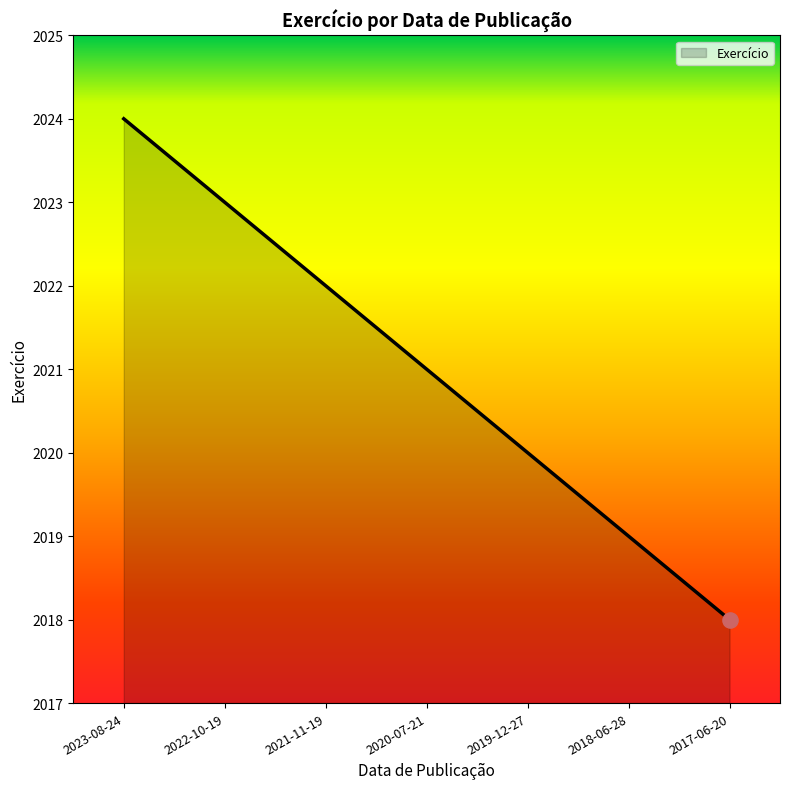

What is the change in value from 2022-10-19 to 2017-06-20?

-5